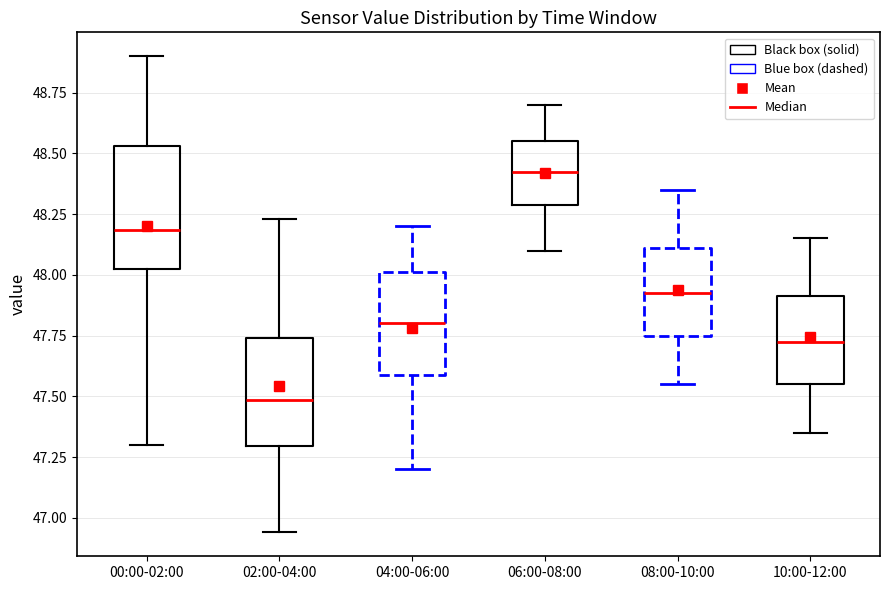

Reading left to right, transcribe this box plot: for each box, give where its median line is, the range the box spans, and where its two whiskers end, as read against the y-axis. The values are not printed on the chart, so give them approximately, as read against the axis.

00:00-02:00: median 48.20, box 48.00 to 48.55, whiskers 47.30 to 48.90
02:00-04:00: median 47.50, box 47.30 to 47.75, whiskers 46.95 to 48.25
04:00-06:00: median 47.80, box 47.60 to 48.00, whiskers 47.20 to 48.20
06:00-08:00: median 48.45, box 48.30 to 48.55, whiskers 48.10 to 48.70
08:00-10:00: median 47.95, box 47.75 to 48.10, whiskers 47.55 to 48.35
10:00-12:00: median 47.75, box 47.55 to 47.90, whiskers 47.35 to 48.15